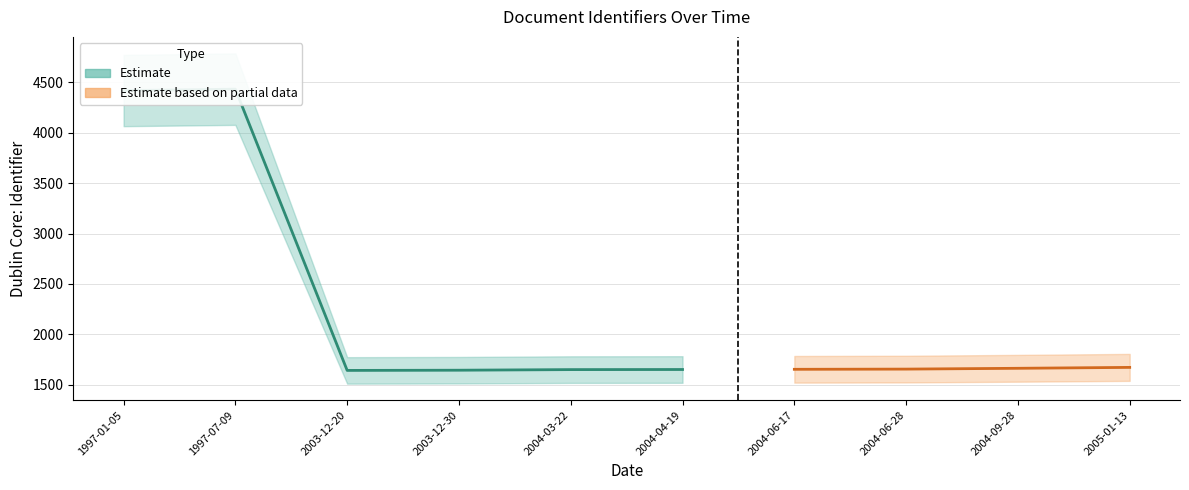

What is the ratio of the value at 2004-06-17 to the value at 2004-04-19?

1.0